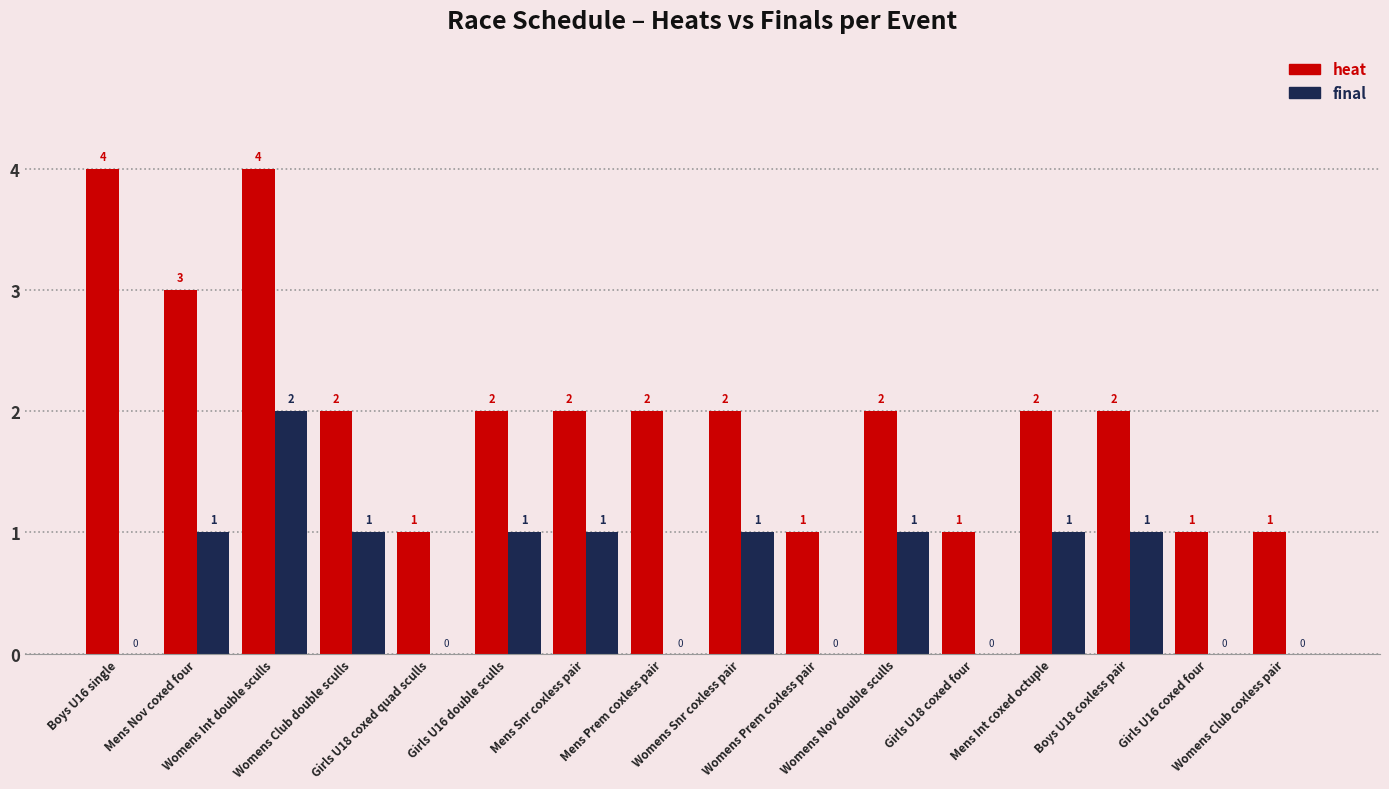

What is the sum of all heat values?

32